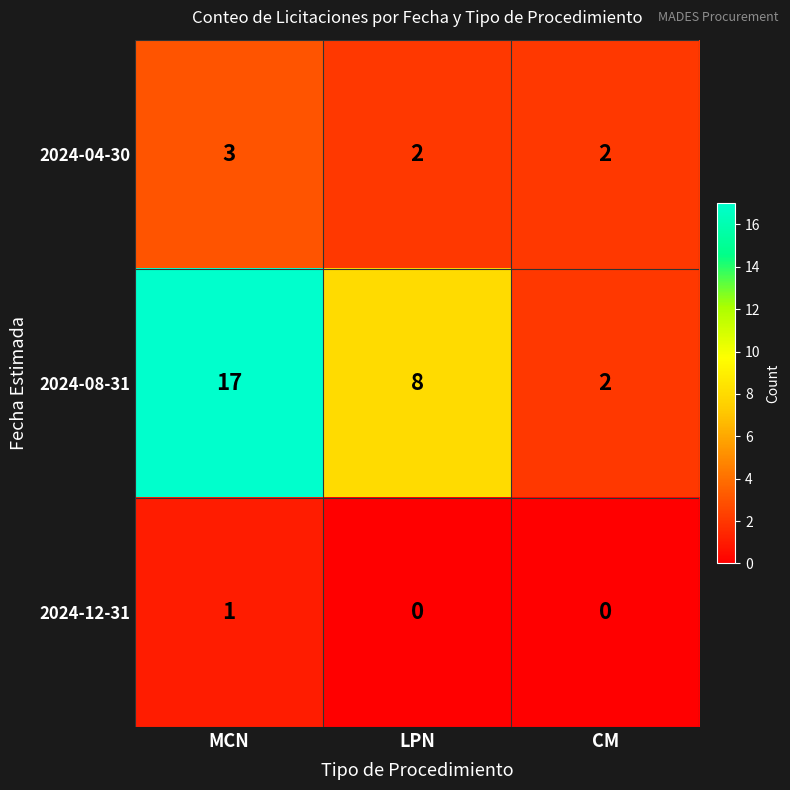

What is the greatest value displayed?

17